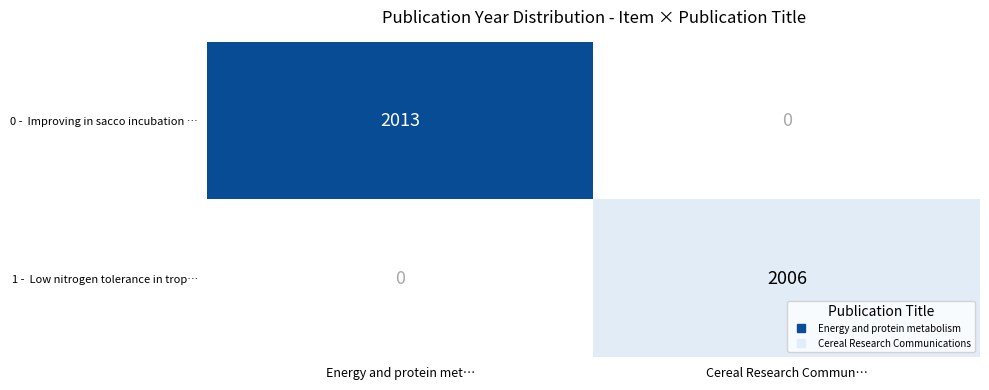

Rank the series by their maximum value, from highest to lowest.

0 - Improving in sacco incubation …, 1 - Low nitrogen tolerance in trop…